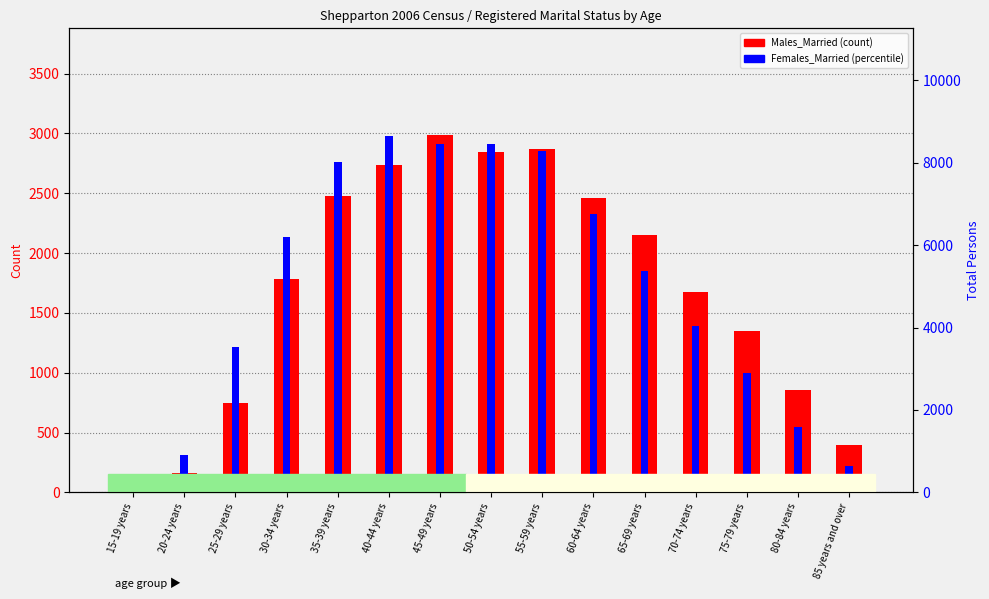

What is the average value of the Males_Married series?

1700